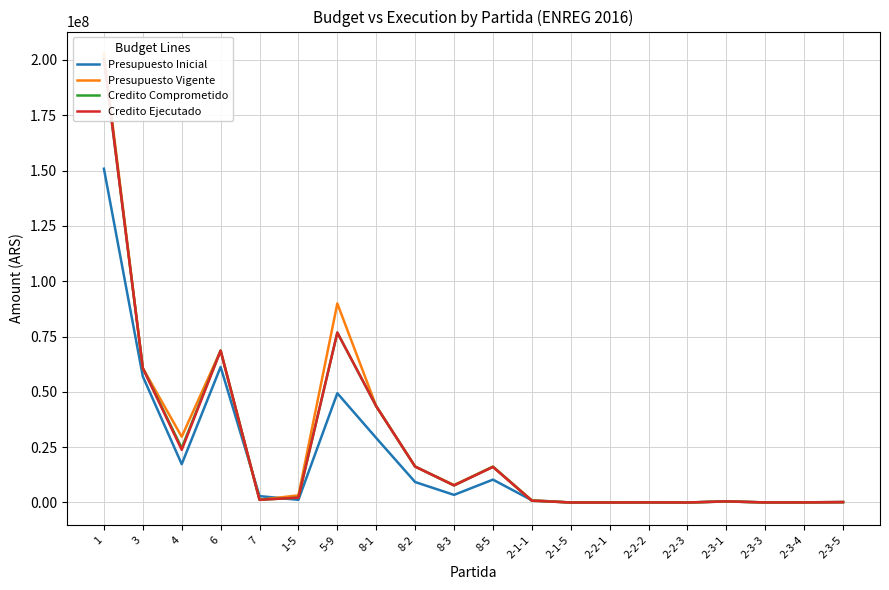

How many values in the Credito Comprometido series are below 2184521?

10